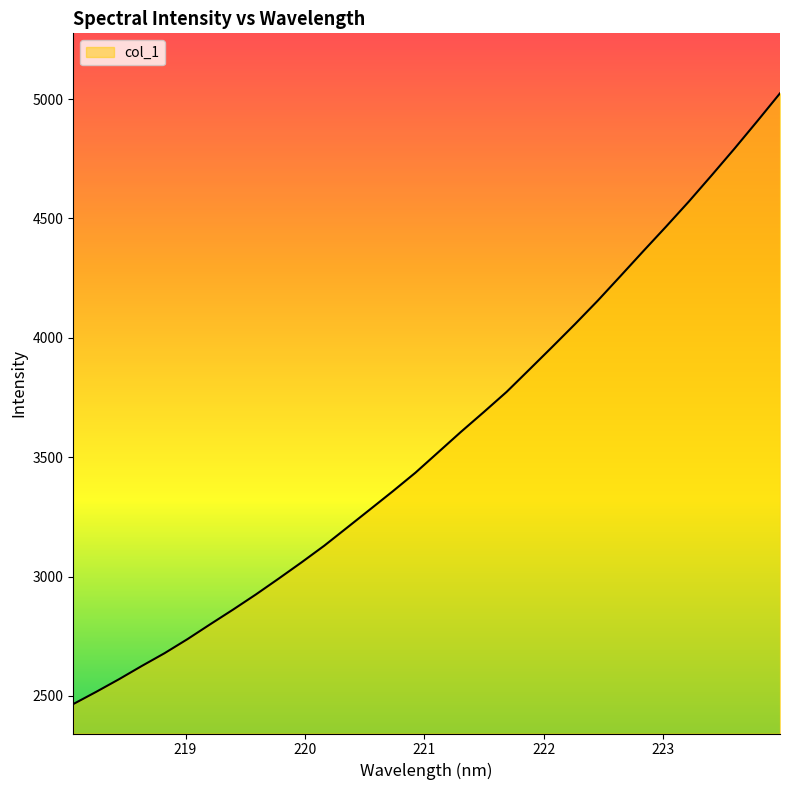

What is the maximum value shown in the chart?

5024.4